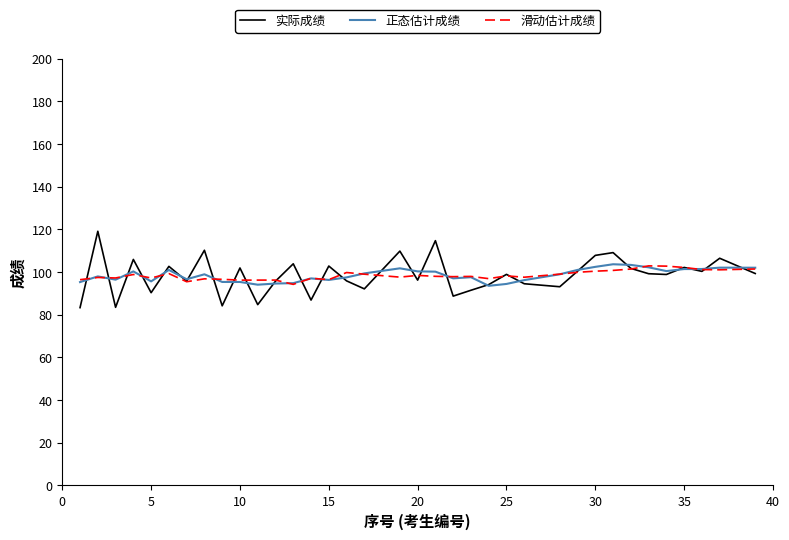

Which series has the largest range (max minus min)?

实际成绩